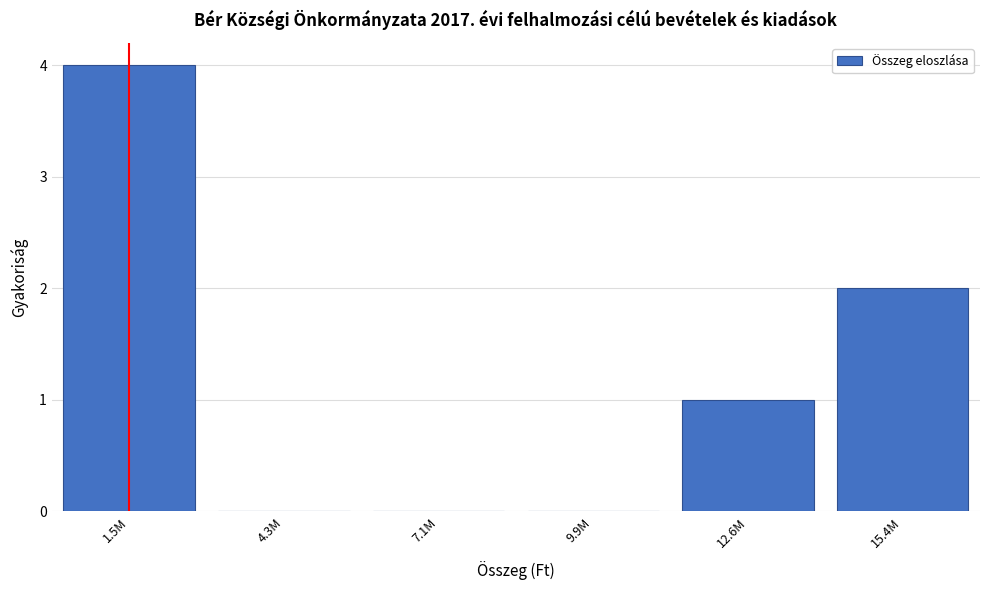

Reading left to right, what are all the values shown in this chart?

1.5M=4	4.3M=0	7.1M=0	9.9M=0	12.6M=1	15.4M=2